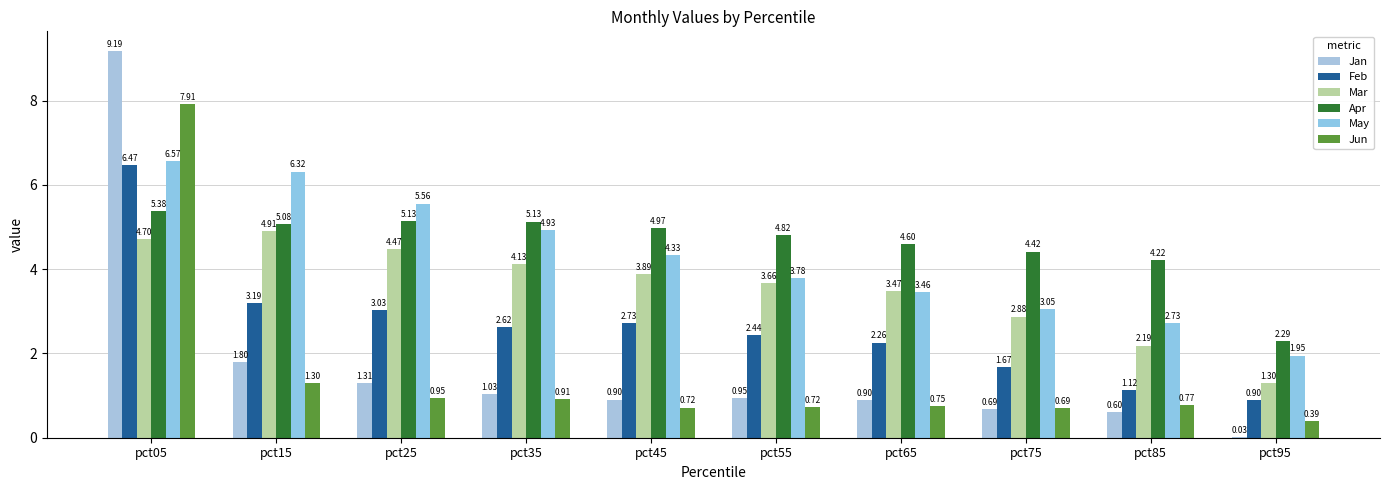

At how many categories does at least one series exceed 3?

9